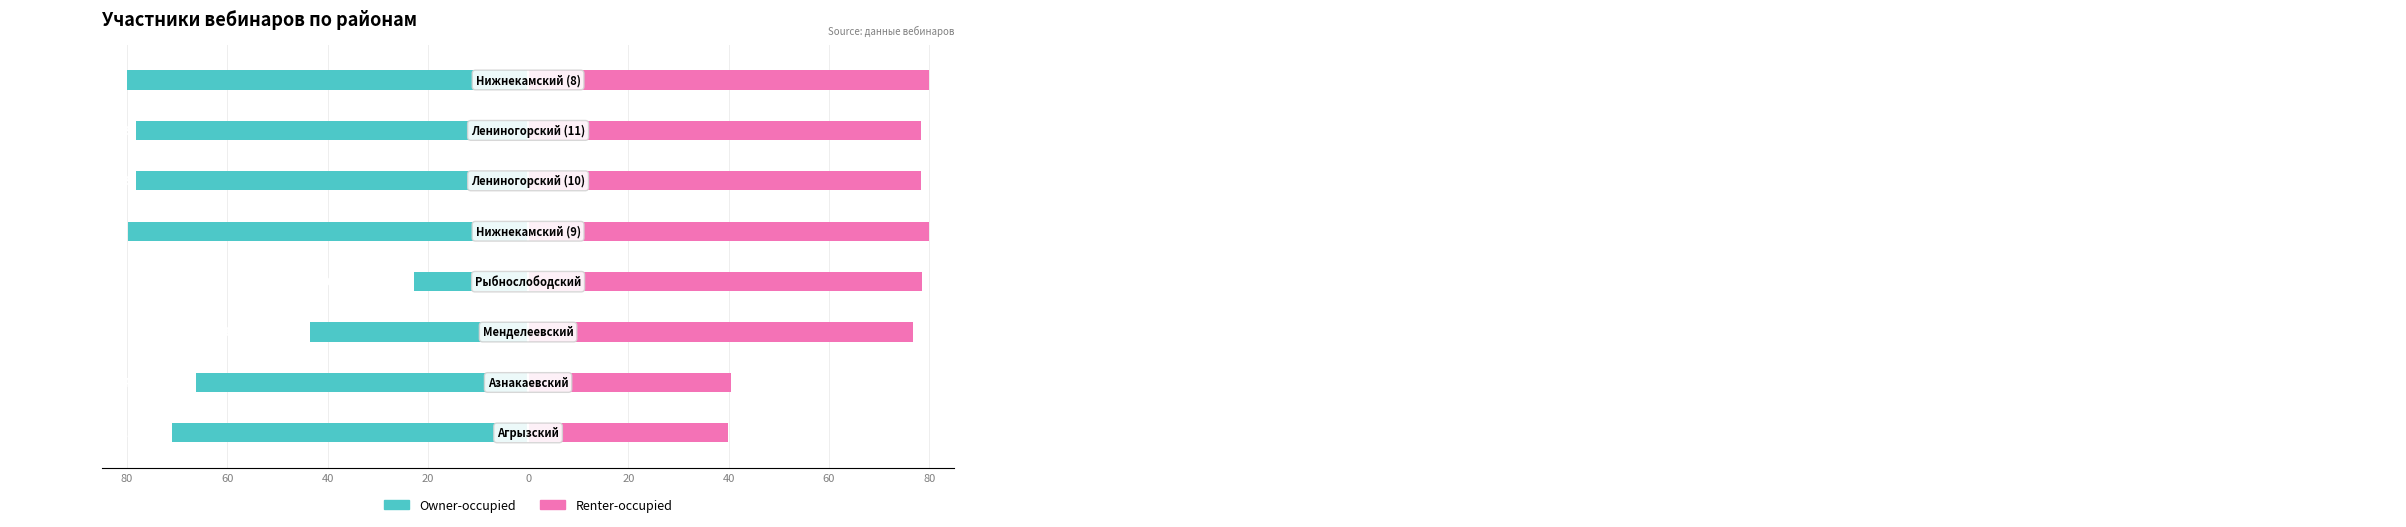

Count the number of data series in this chart.

2